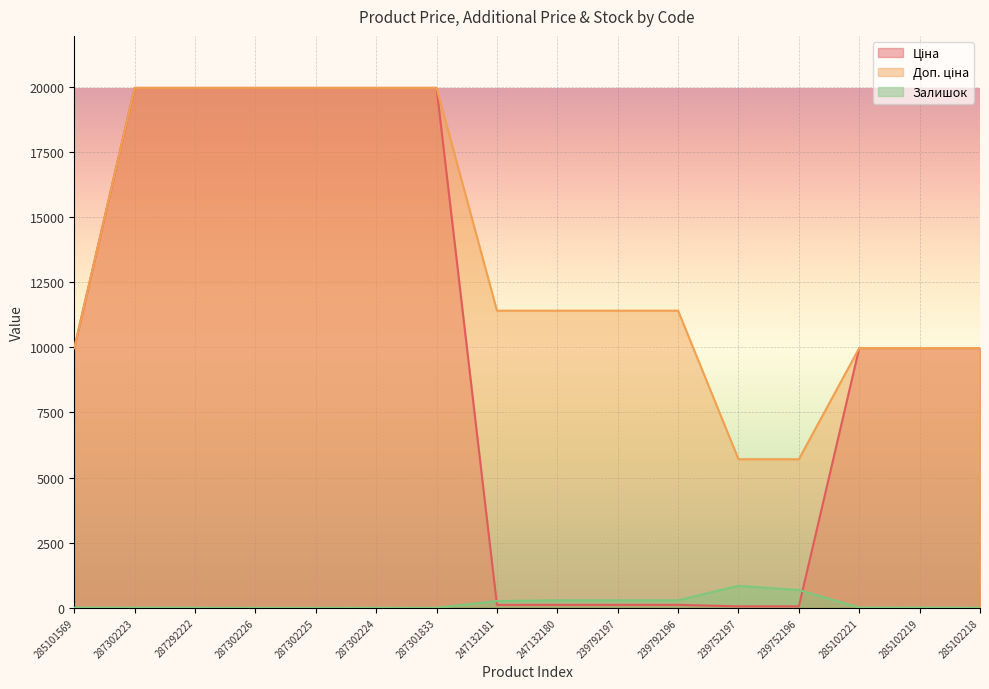

What value does the Доп. ціна series have at 285101569?

9975.0